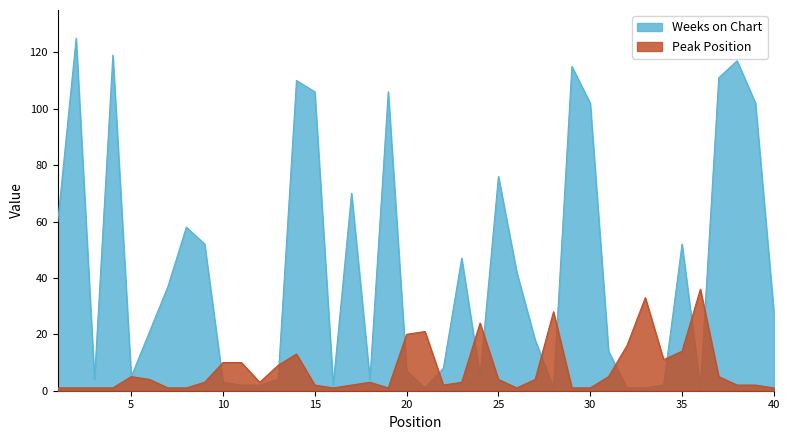

Does the chart have visible grid lines?

No